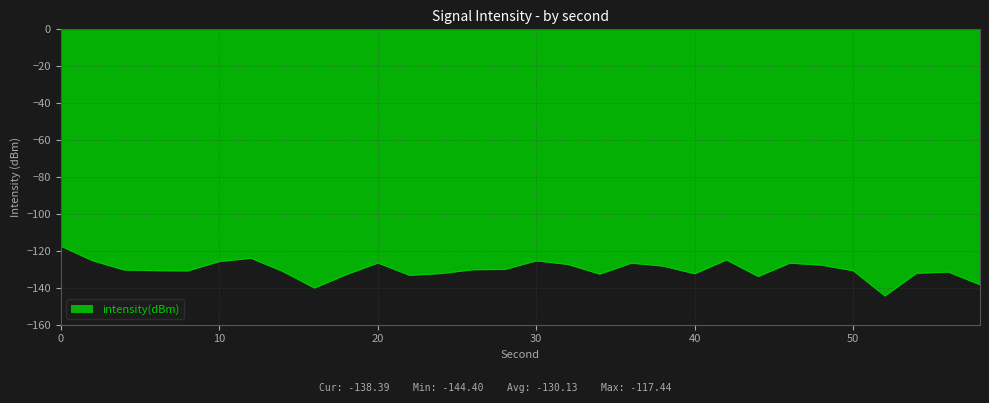

What is the maximum value shown in the chart?

-117.4